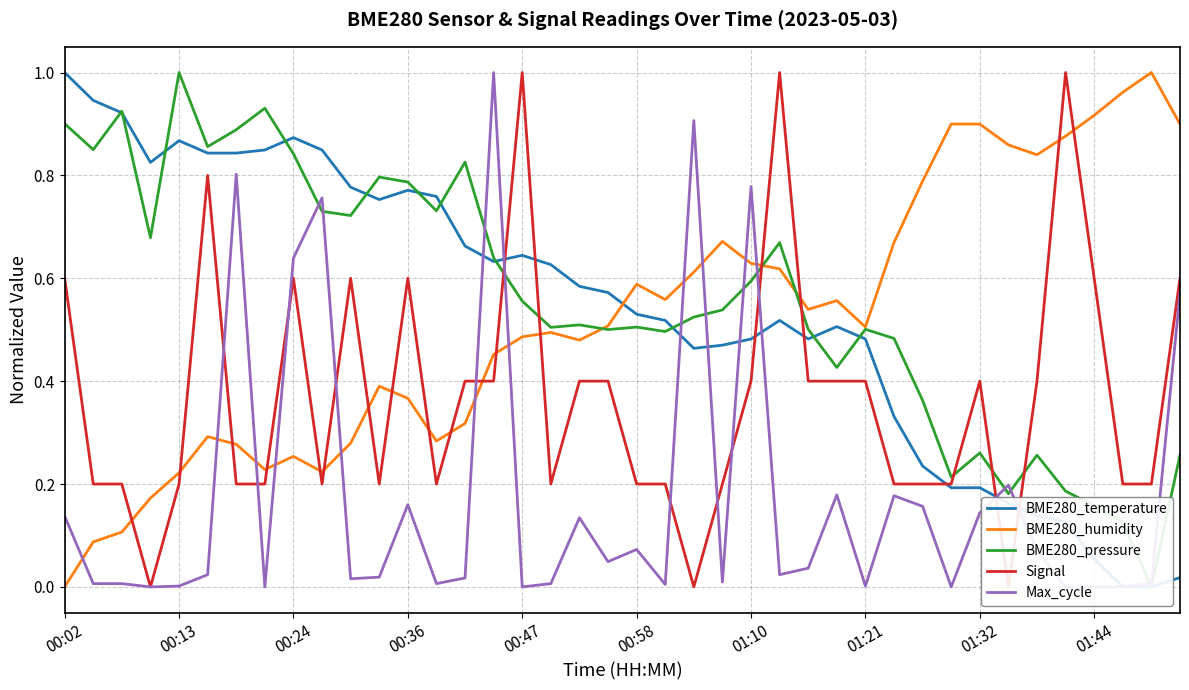

What is the maximum value for BME280_humidity?

1.0